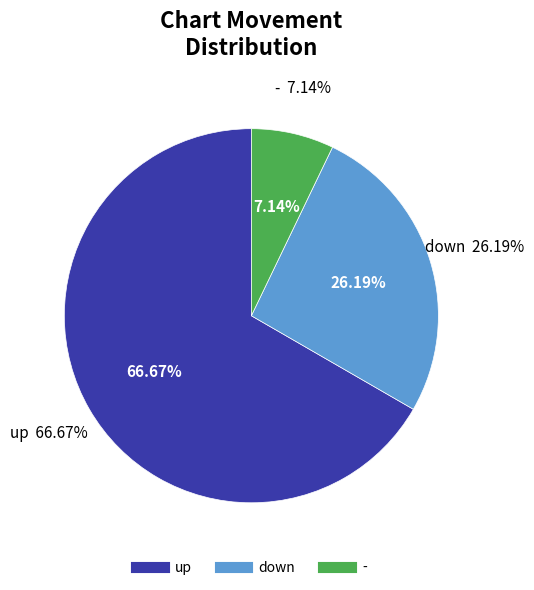

To the nearest percent, what is the difference between the largest and smallest slice percentages?

60%